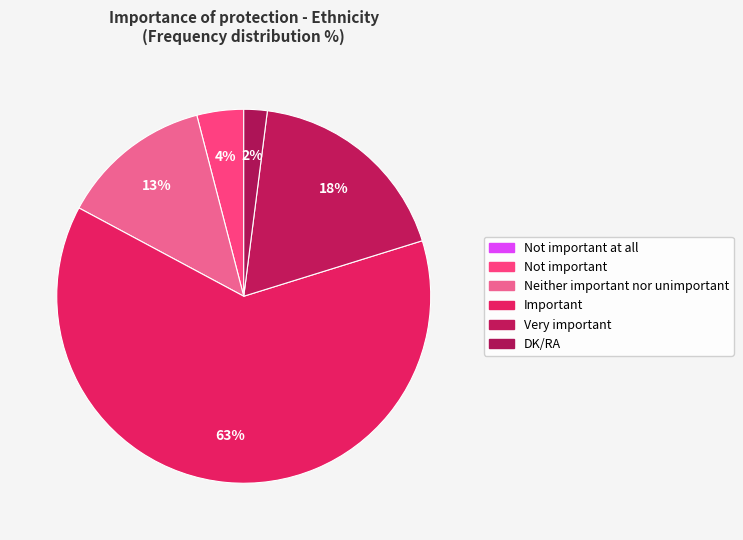

Rank the categories by value from lowest to highest.

Not important at all, DK/RA, Not important, Neither important nor unimportant, Very important, Important